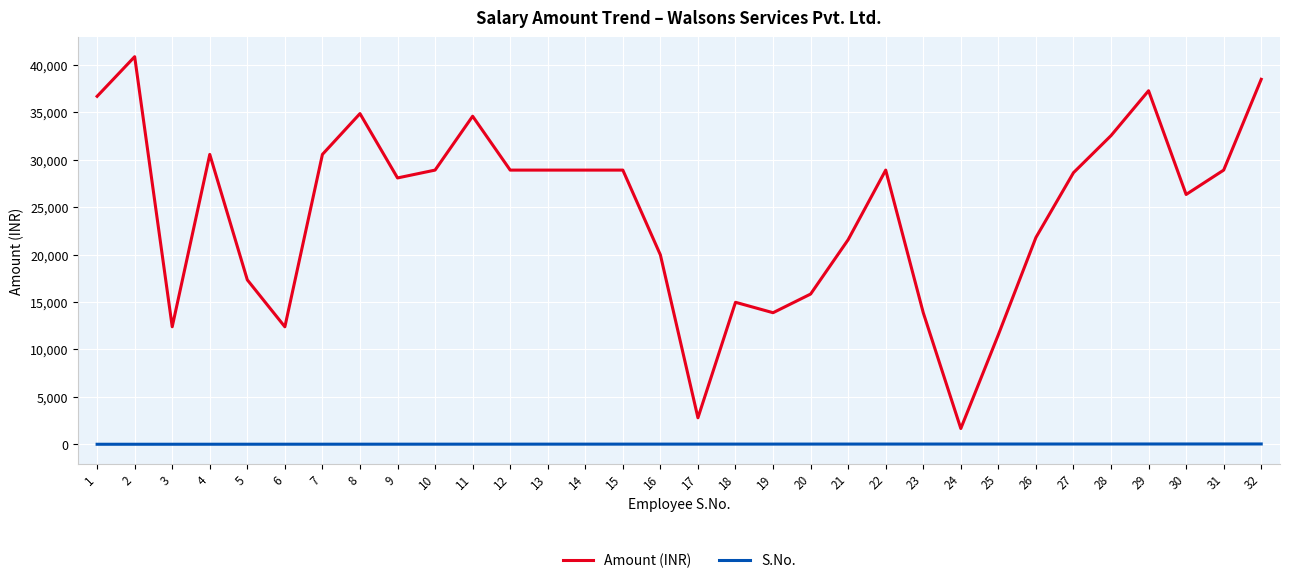

Where does the Amount (INR) series first go above 28918?

1